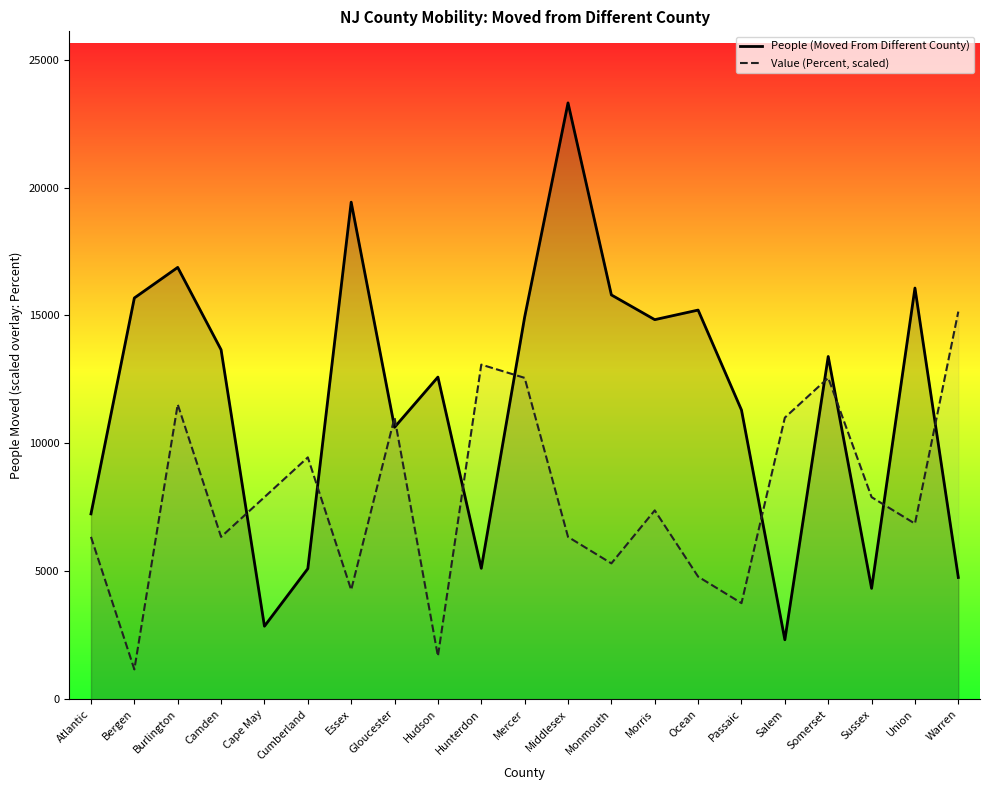

Rank the series by their average value, from lowest to highest.

Value (Percent, scaled), People (Moved From Different County)